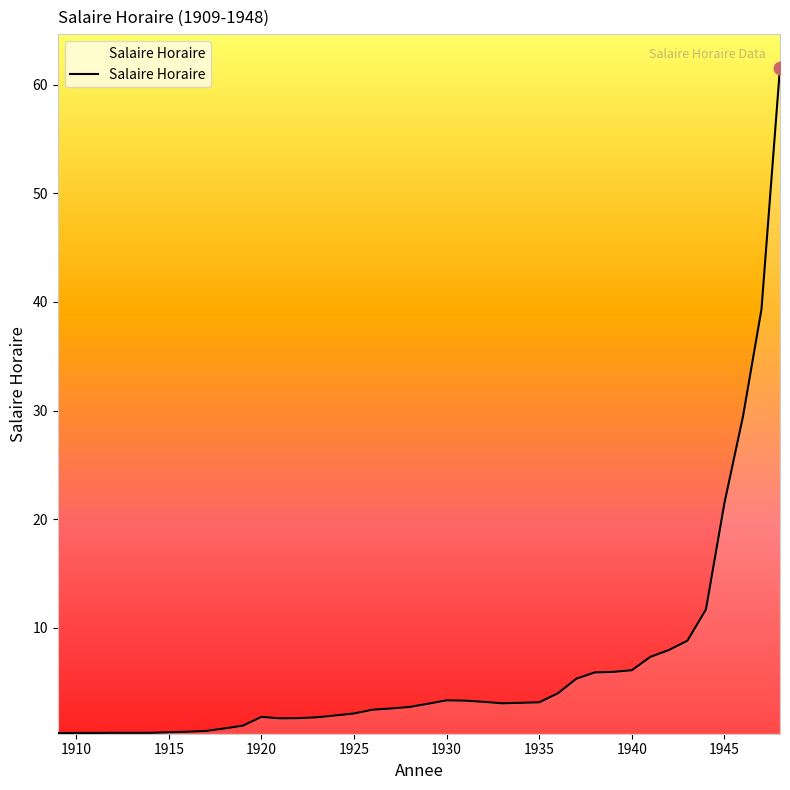

What is the greatest value displayed?

61.6